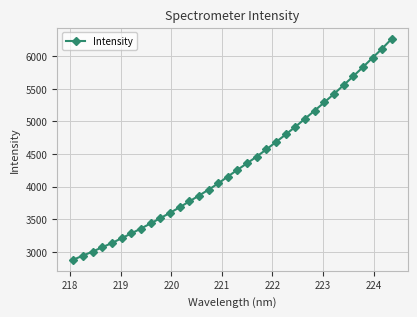

What is the value of the 13th point from the left?

3774.0